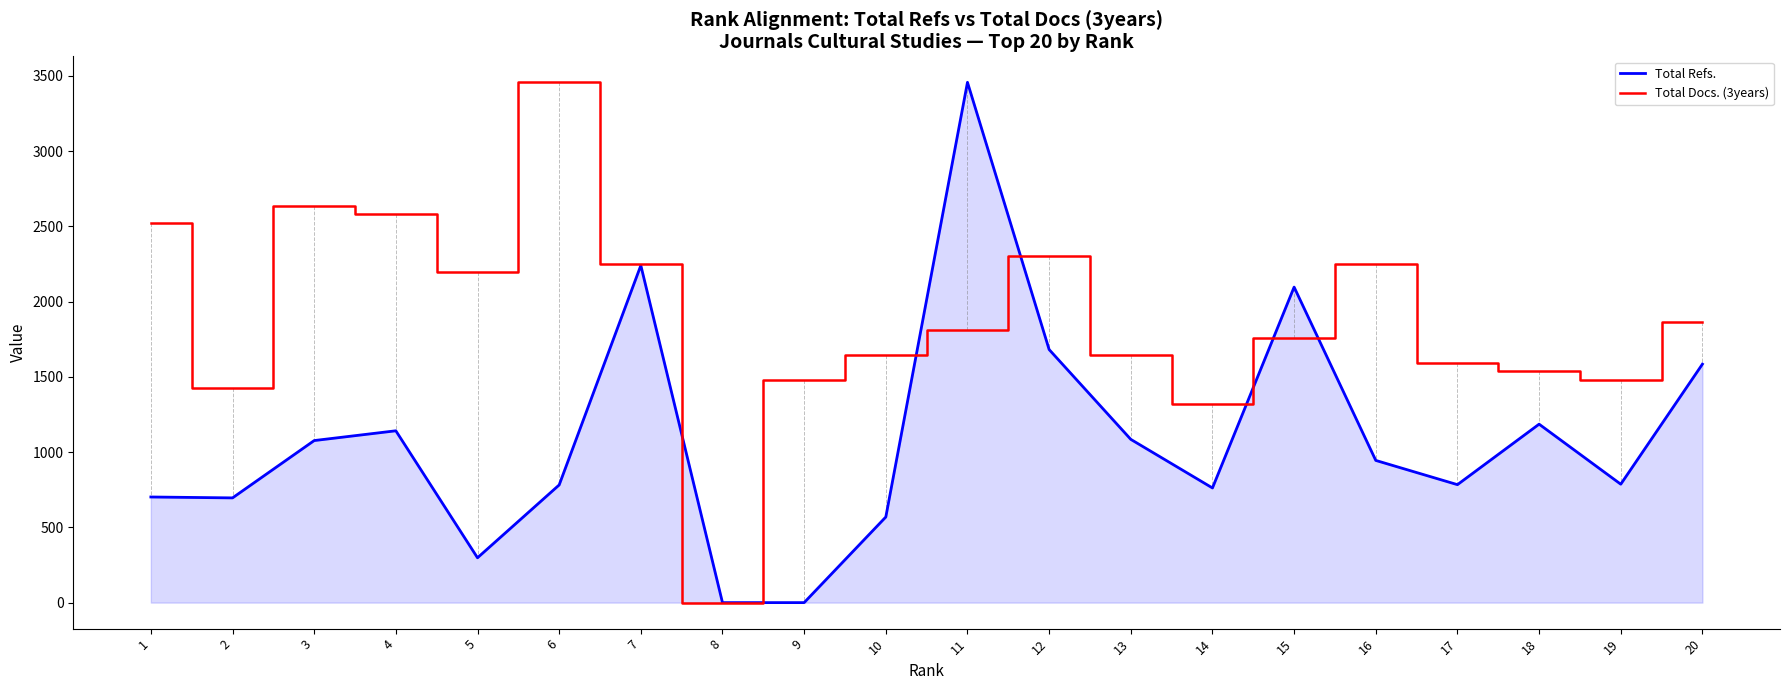

Between 7 and 16, which series saw the biggest shift?

Total Refs.